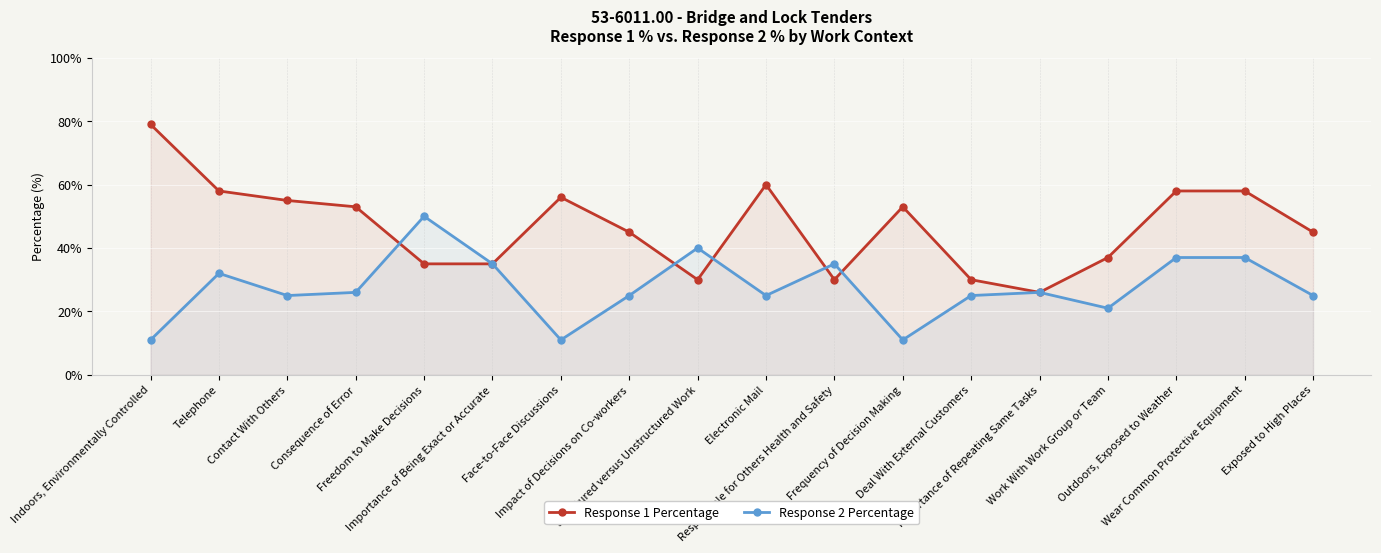

What is the value of the Response 1 Percentage point at the 12th from the left?

53